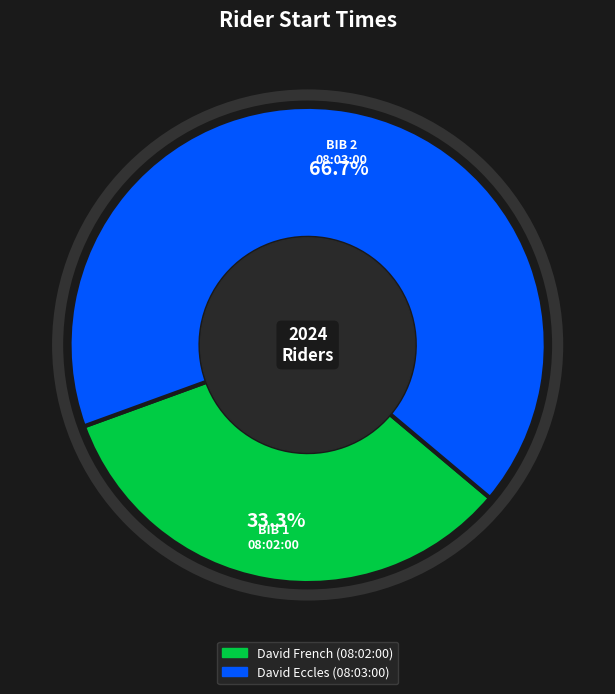

Does any single category account for the majority?

Yes